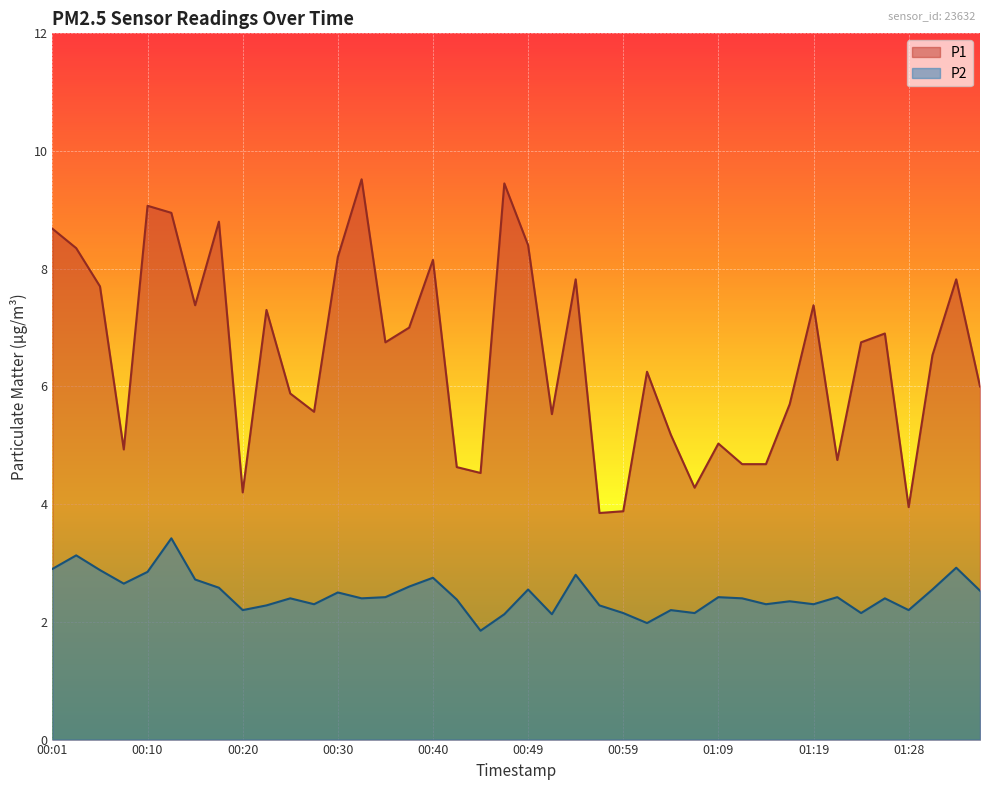

True or false: P2 has a value of 0.7 at 01:26.

False